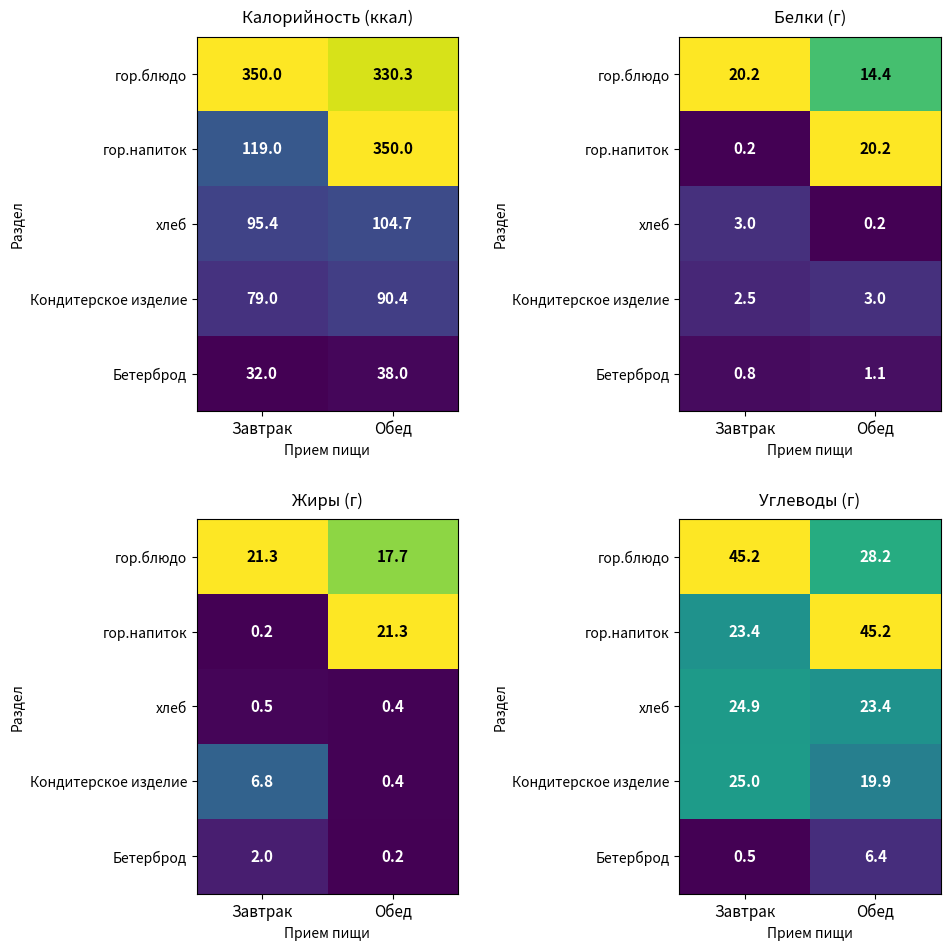

What is the highest value of the Бетерброд series?

6.4